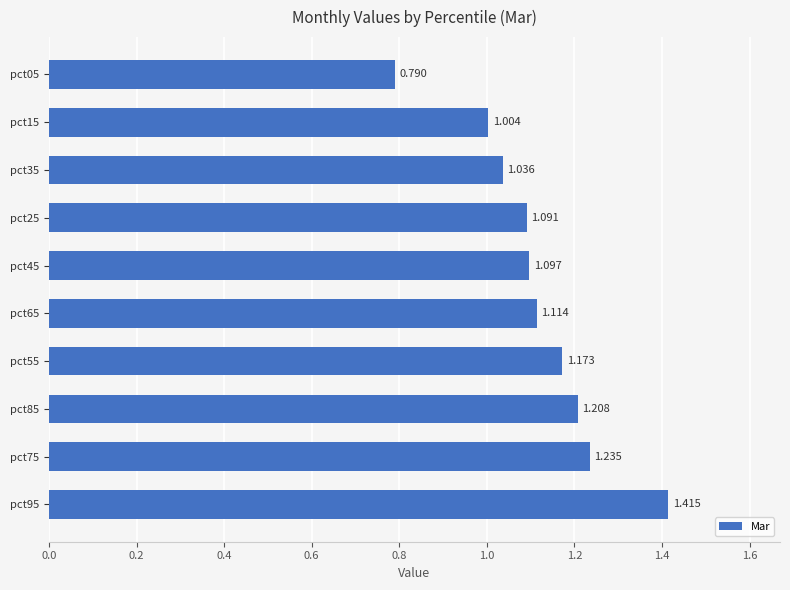

List the labels in order of value, smallest first.

pct05, pct15, pct35, pct25, pct45, pct65, pct55, pct85, pct75, pct95